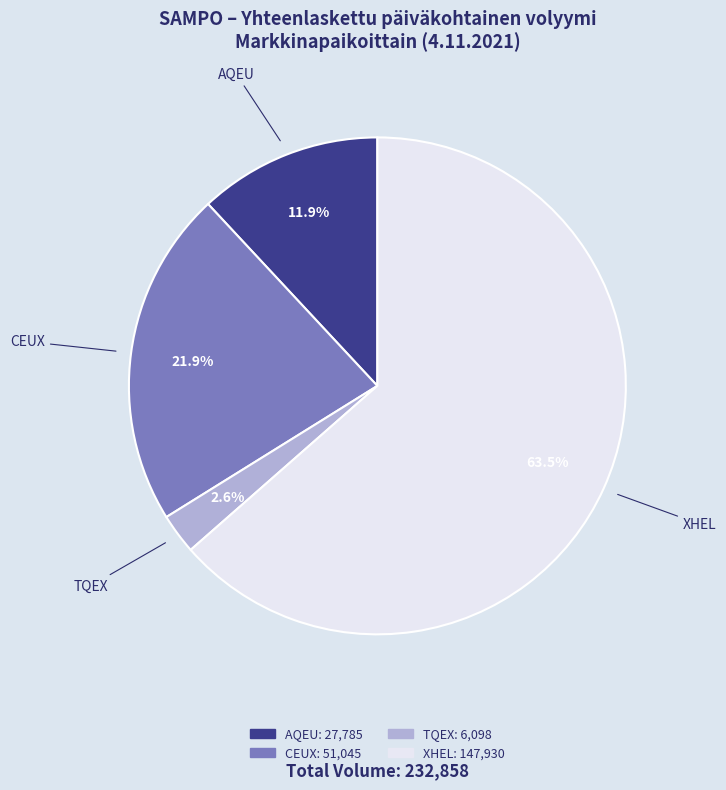

What is the ratio of the value at XHEL to the value at AQEU?

5.3